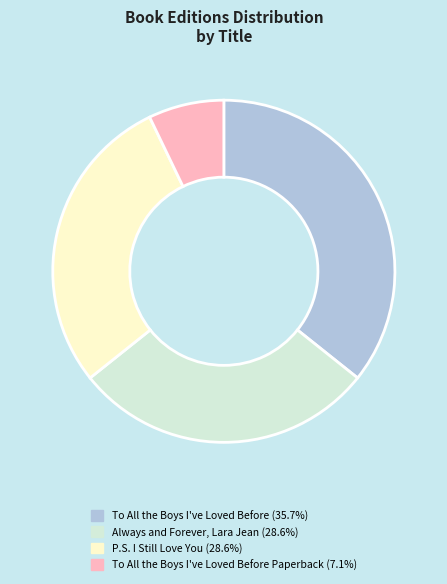

Does any single category account for the majority?

No